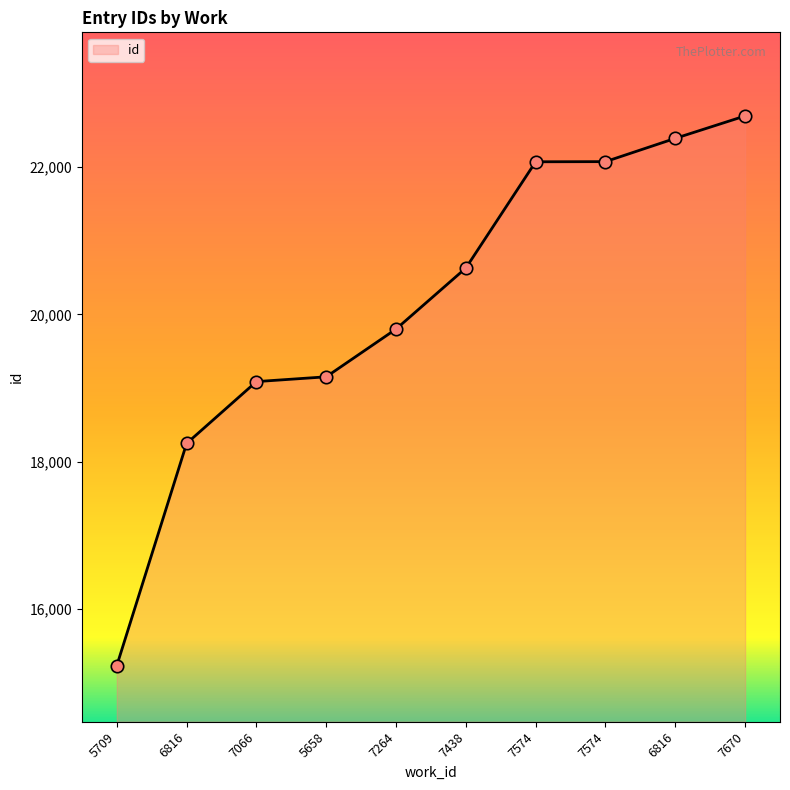

How many lines are shown in the chart?

1